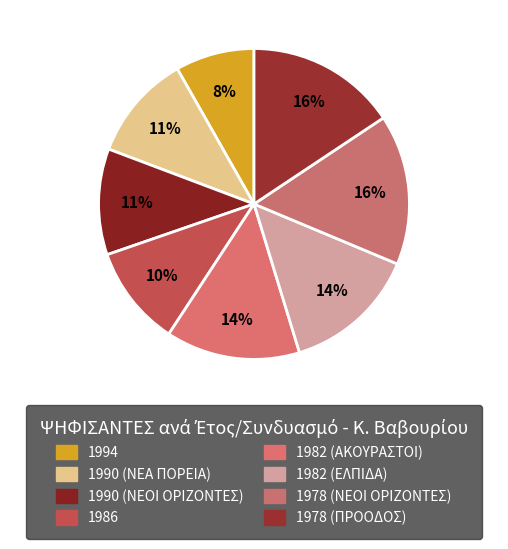

How many segments does this pie chart have?

8